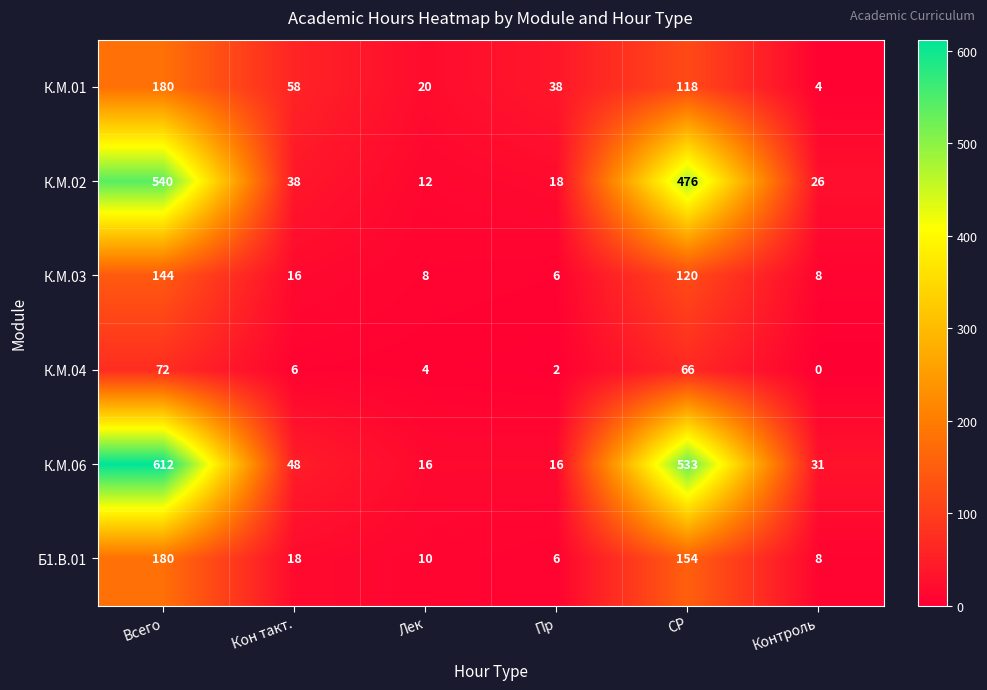

The К.М.01 series shows 287 at Всего. True or false?

False